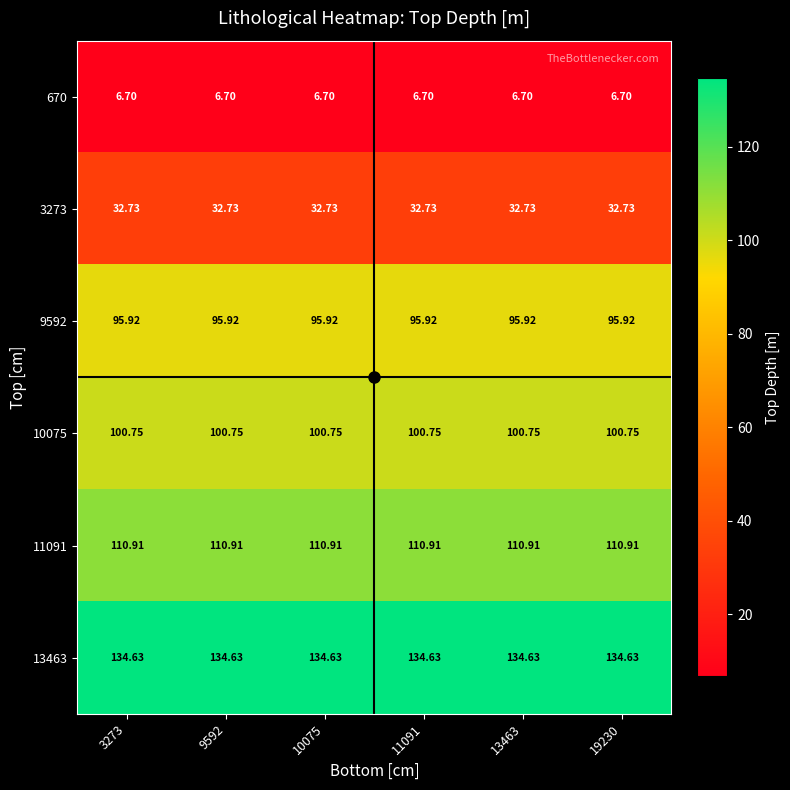

What is the difference between the highest and lowest values at 9592?

127.9